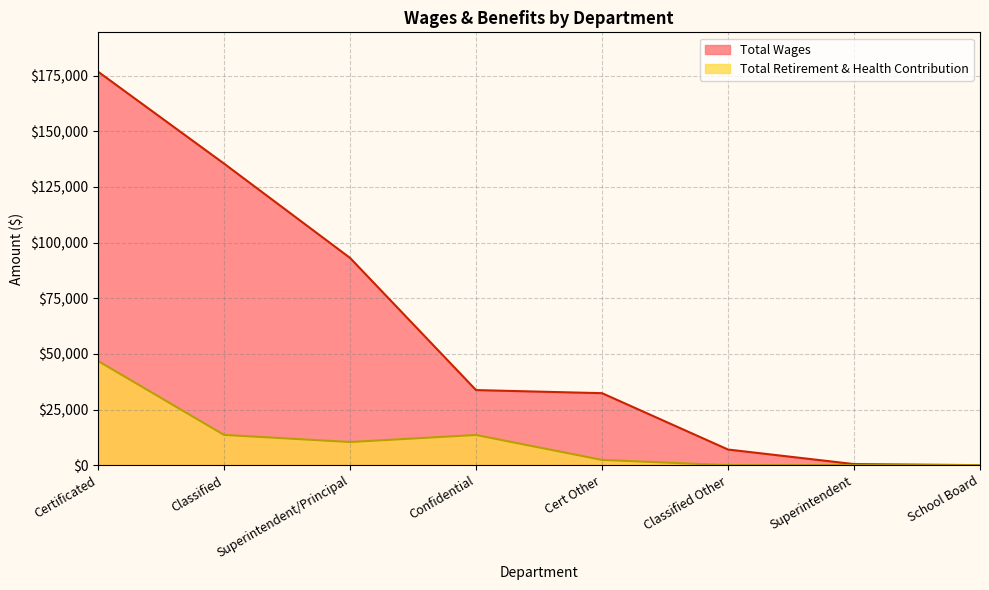

What is the difference between the highest and lowest values at Confidential?

20177